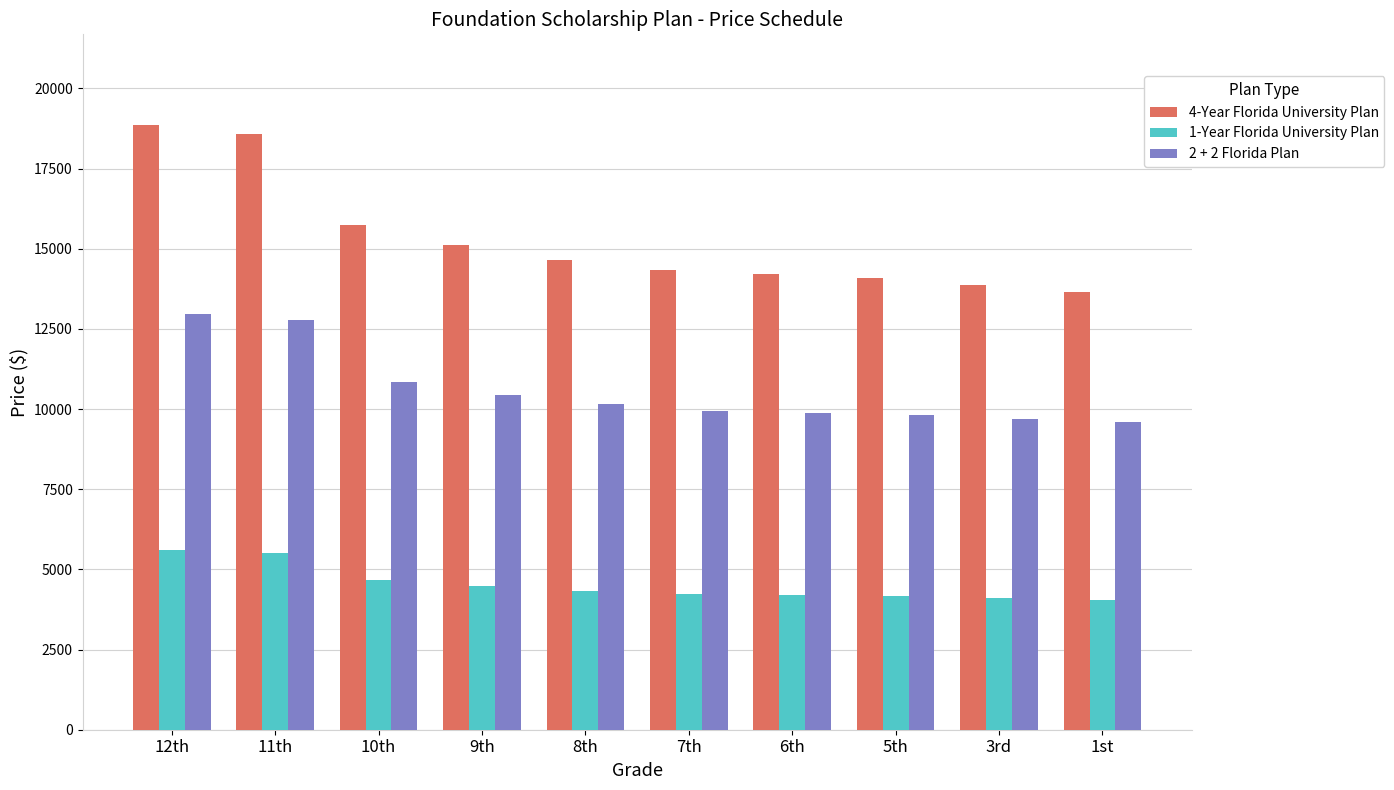

What is the approximate value of 2 + 2 Florida Plan at 8th?

10144.7